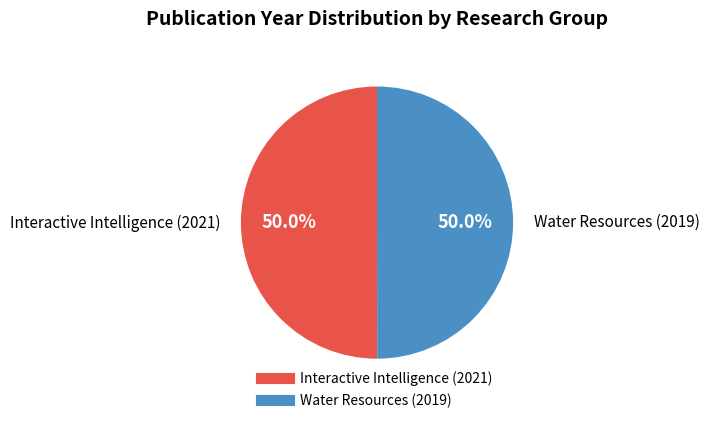

The Interactive Intelligence (2021) slice represents 50% of the pie. True or false?

True